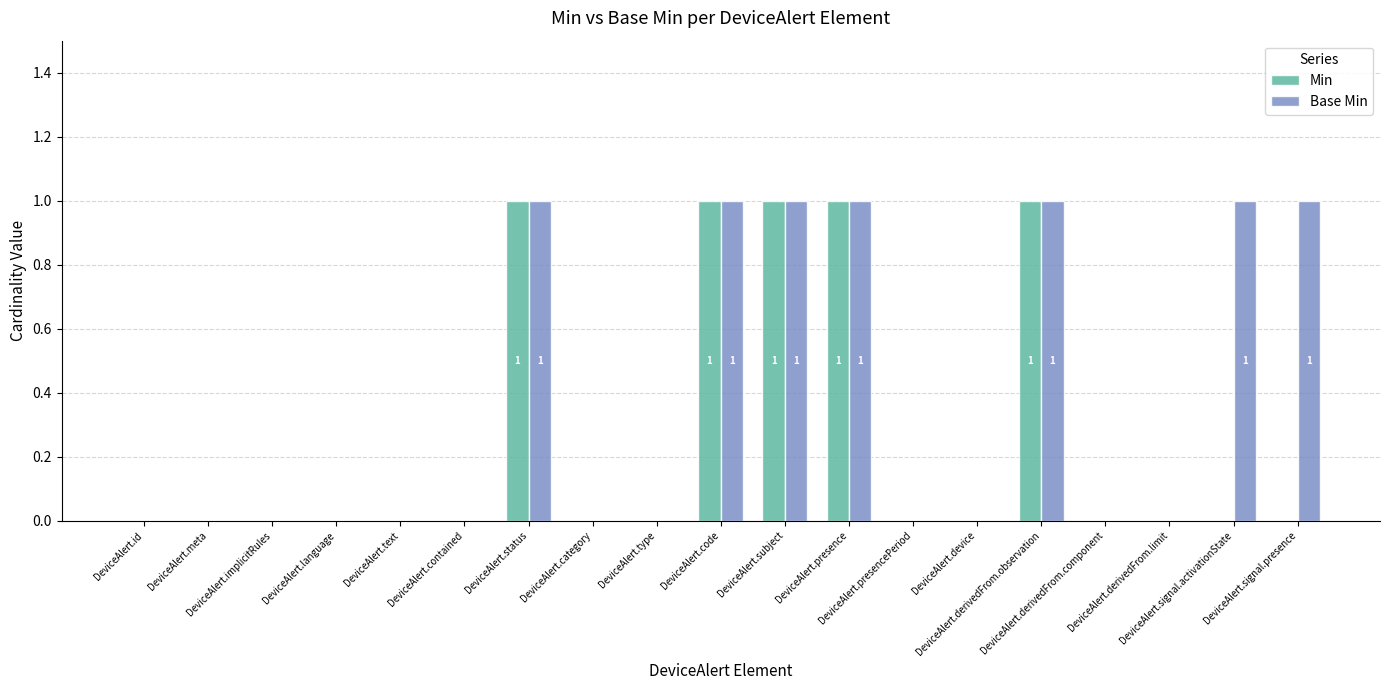

Which series has the largest total across all categories?

Base Min